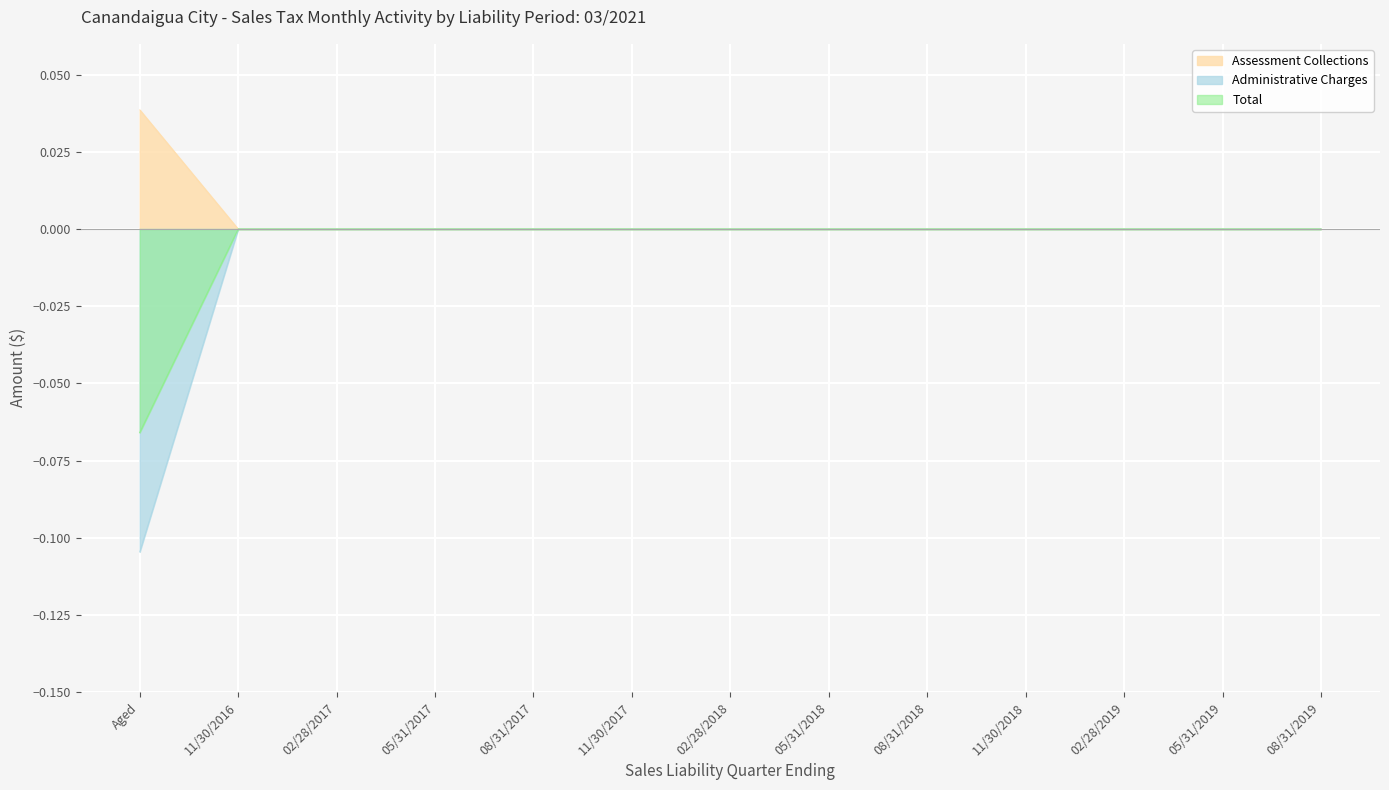

At which category is the sum across all series the highest?

11/30/2016